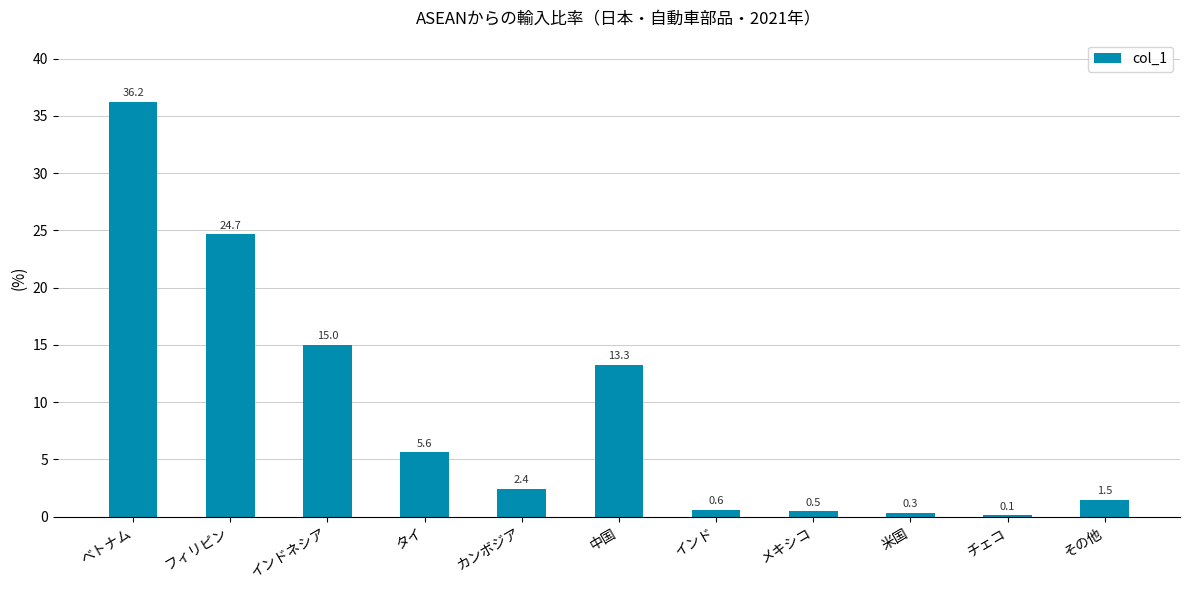

How many bars are there in total?

11